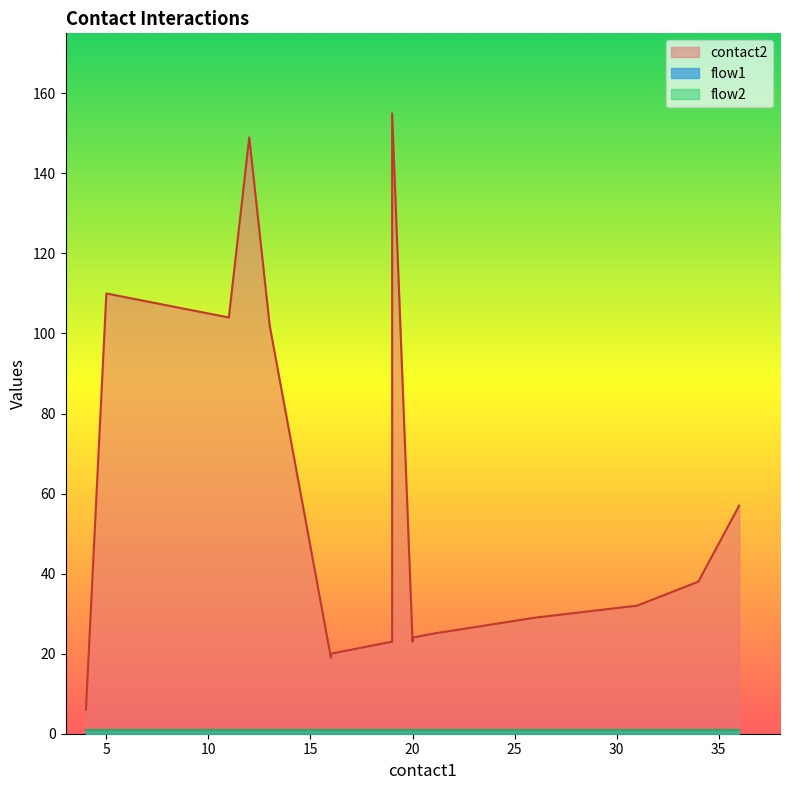

What are all the series names shown in the legend?

contact2, flow1, flow2